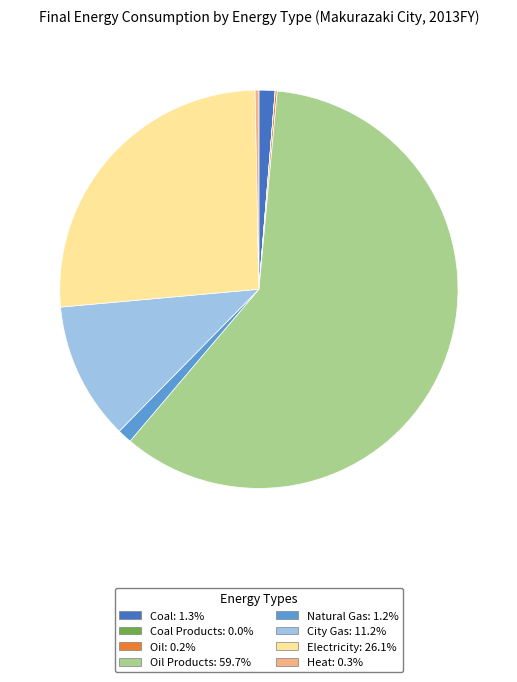

Do Natural Gas: 1.2% and Coal: 1.3% together represent more than half of the pie?

No